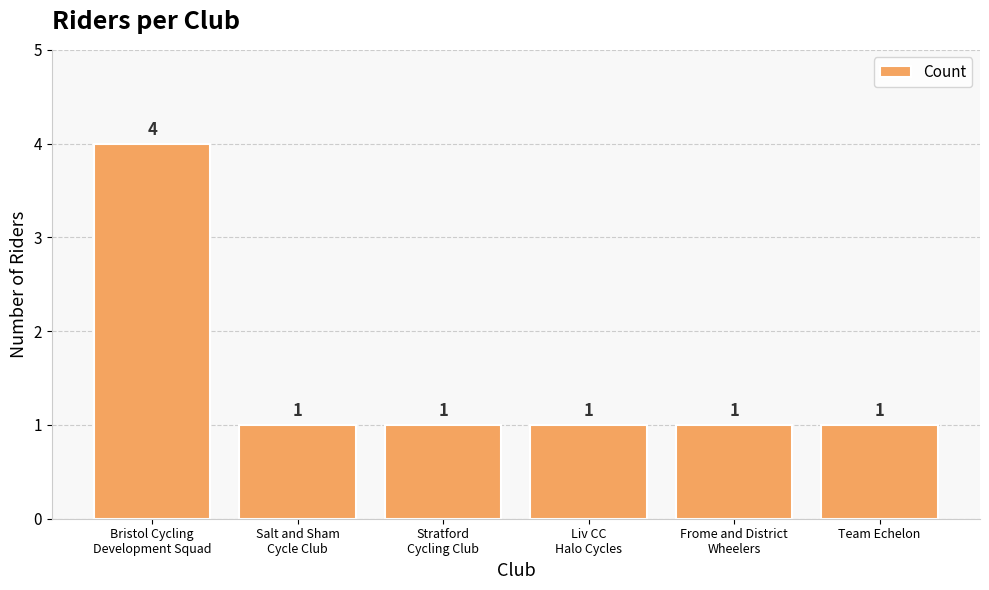

Reading left to right, list all the values displayed in this chart.

4	1	1	1	1	1